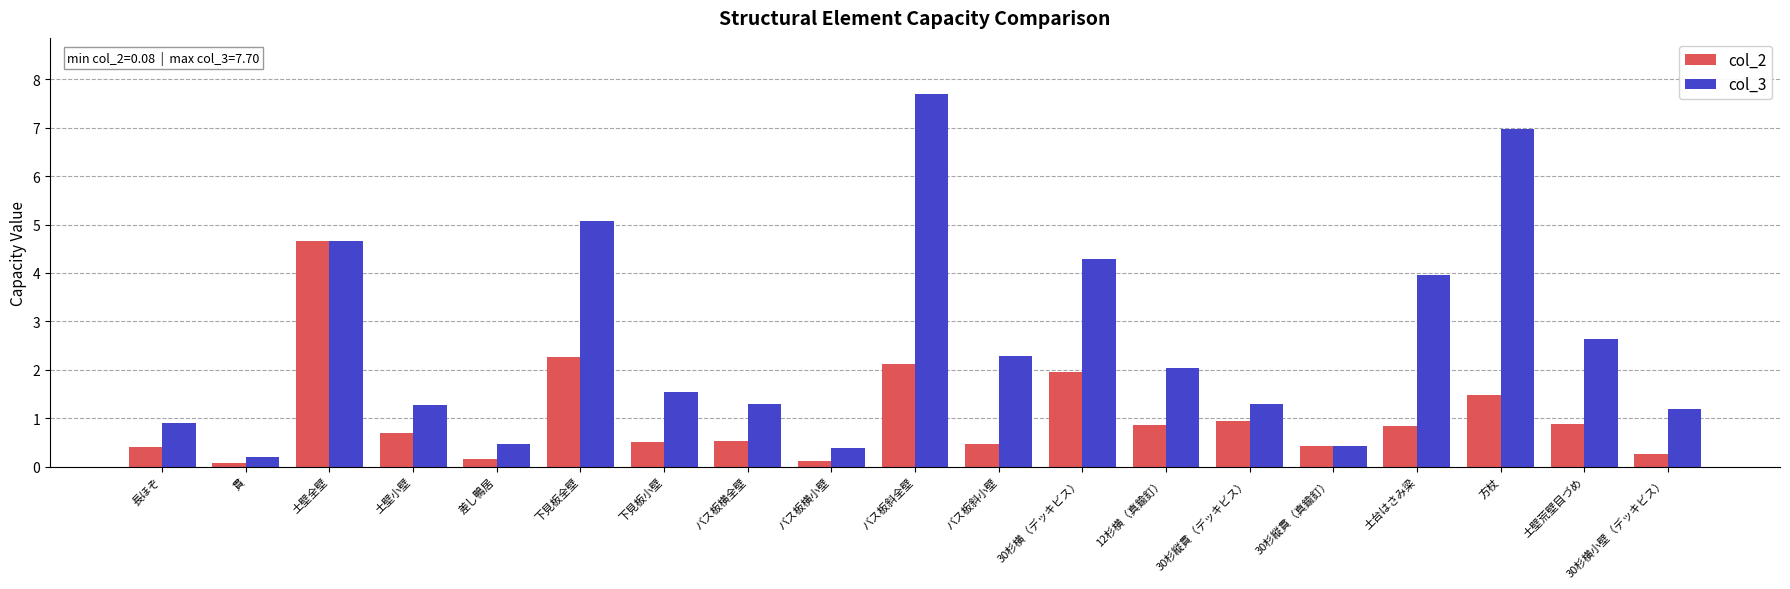

What is the spread (max minus min) of values at 土壁小壁?

0.6